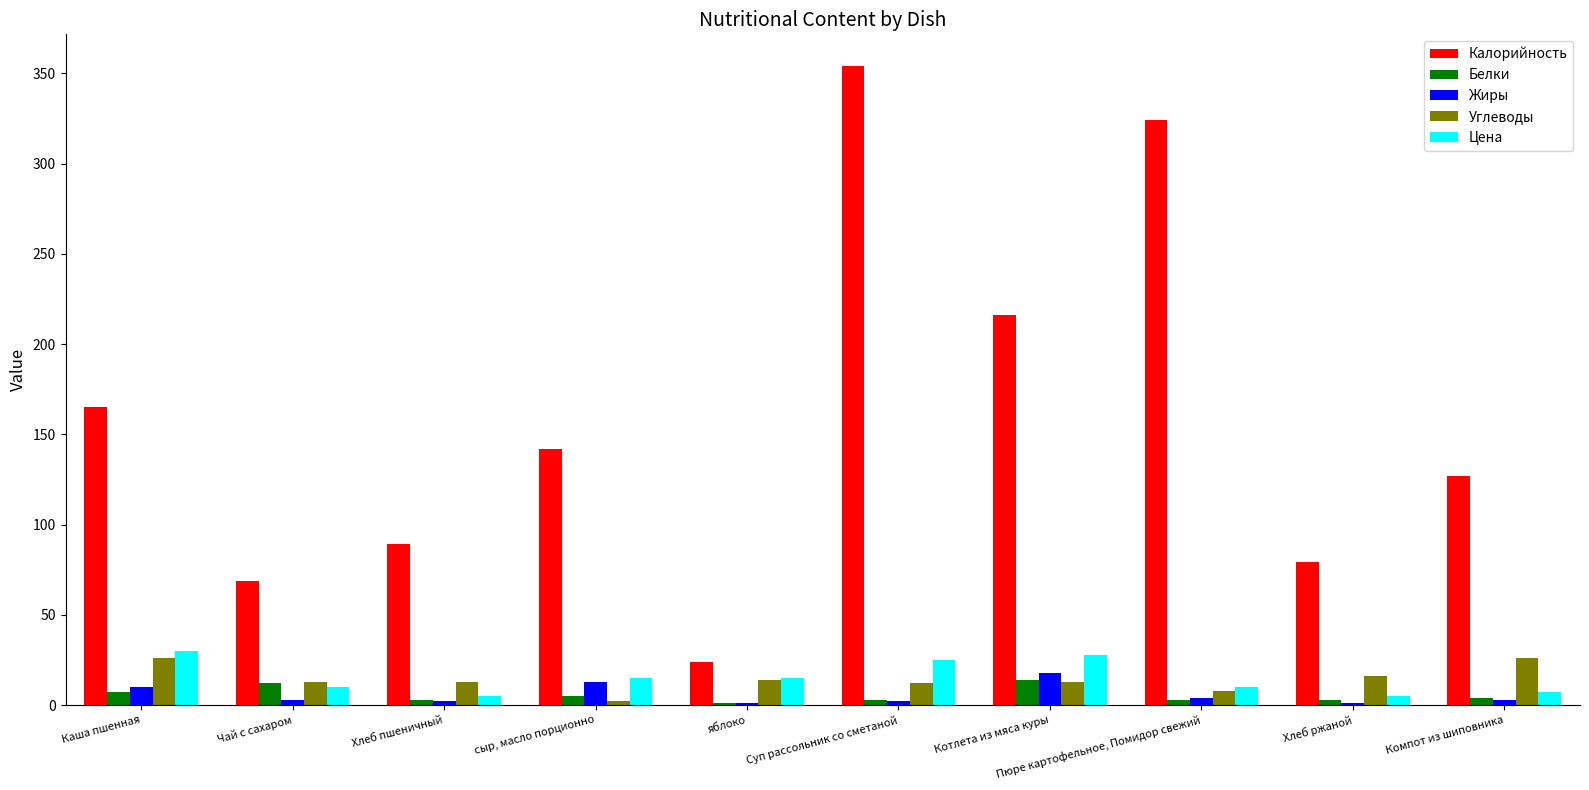

How many distinct data groups are displayed?

5